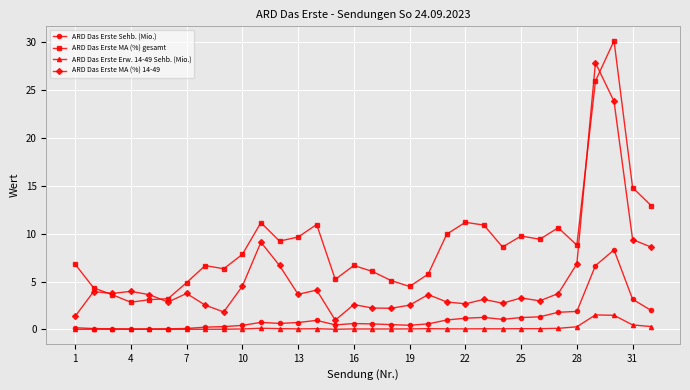

Which series has the largest total across all categories?

ARD Das Erste MA (%) gesamt